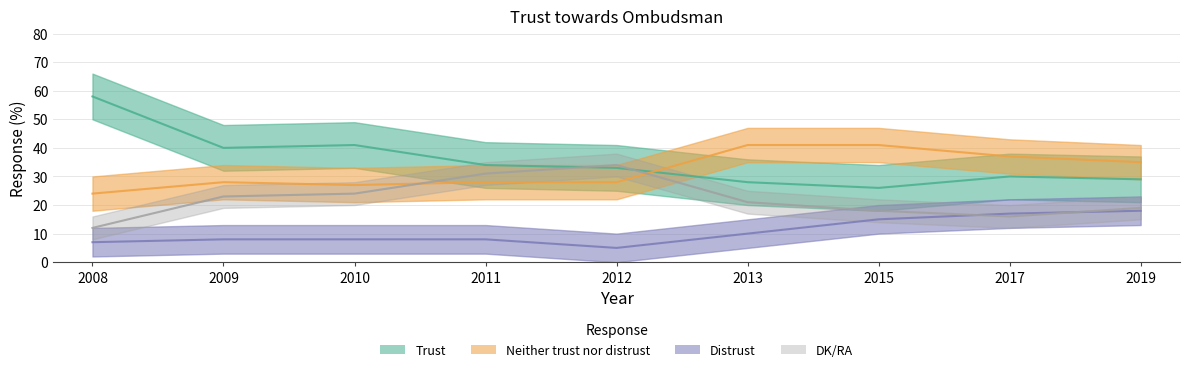

Is it true that Distrust equals 4 at 2009?

False